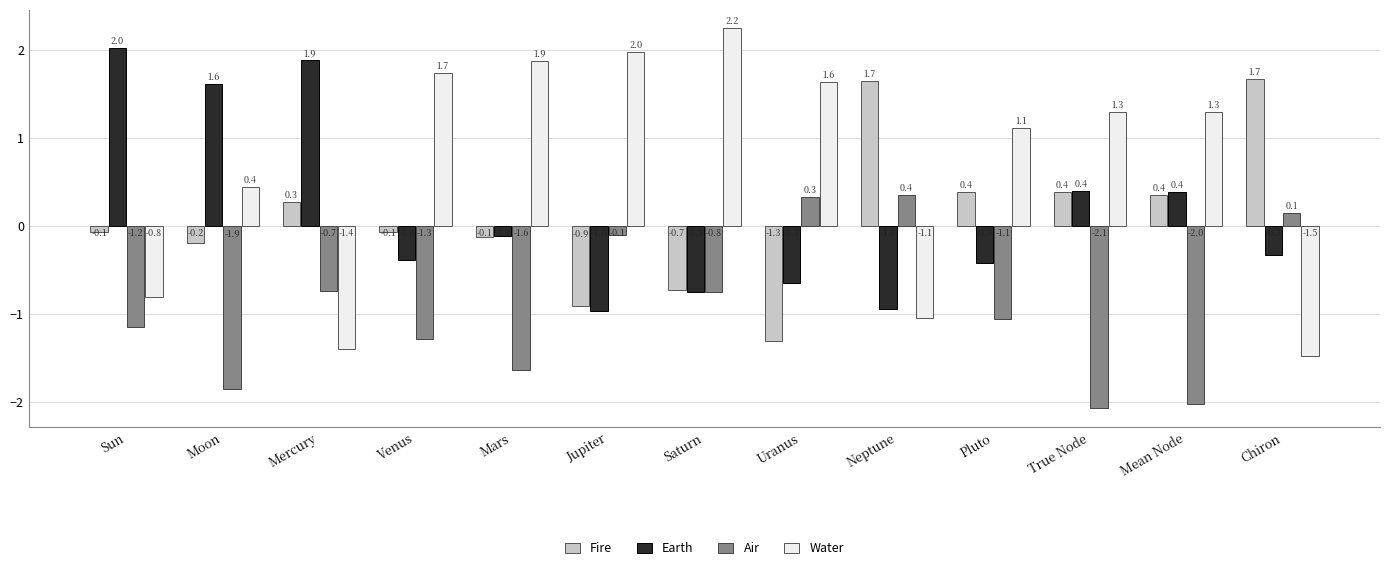

Is the value of Earth at Mean Node greater than the value of Air at Saturn?

Yes